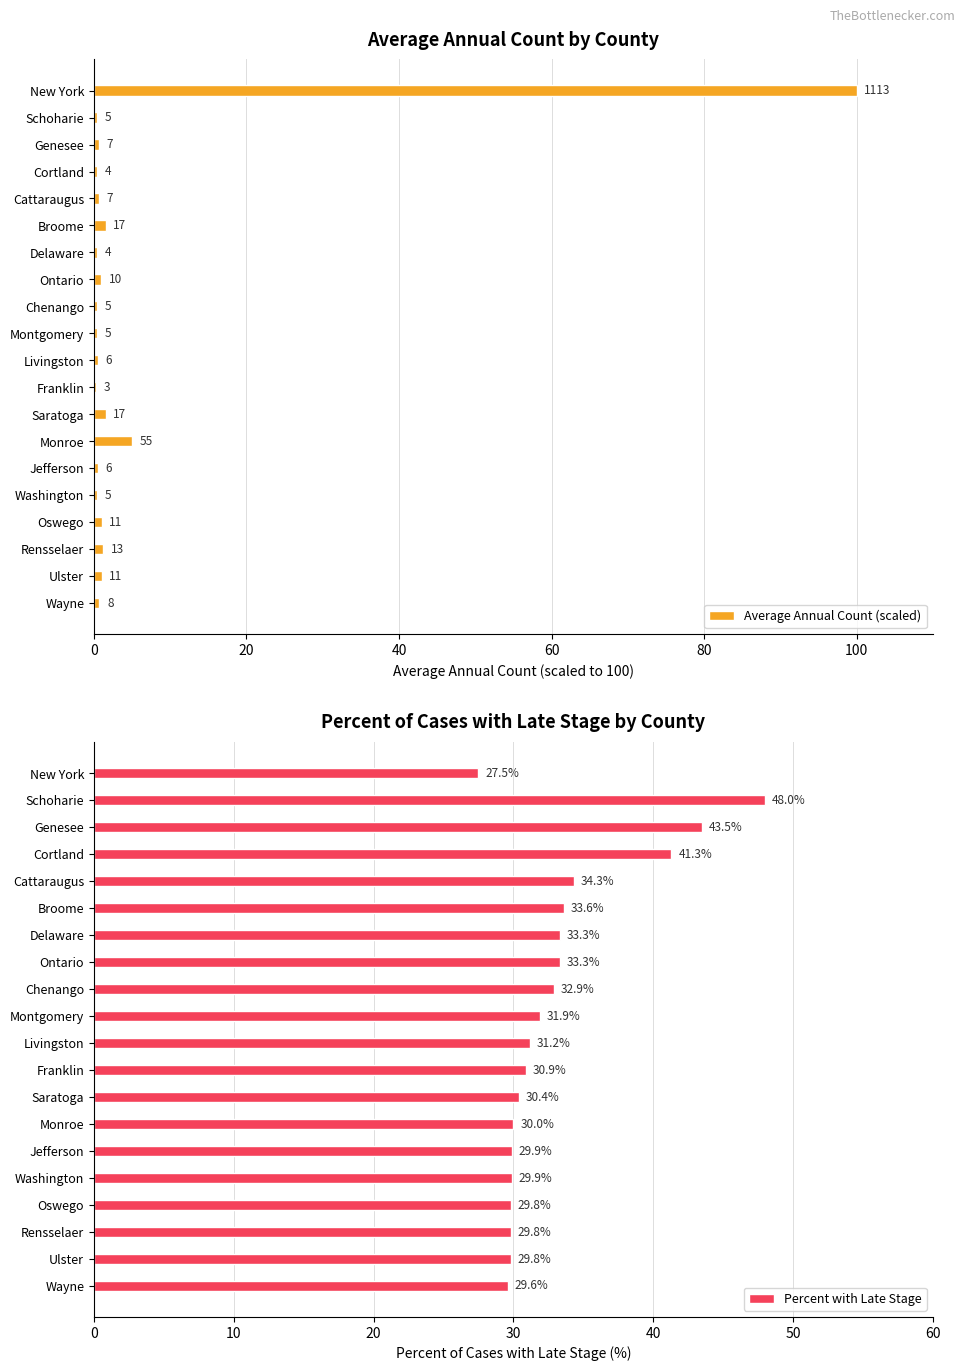

What is the average value of the Percent with Late Stage series?

33.0